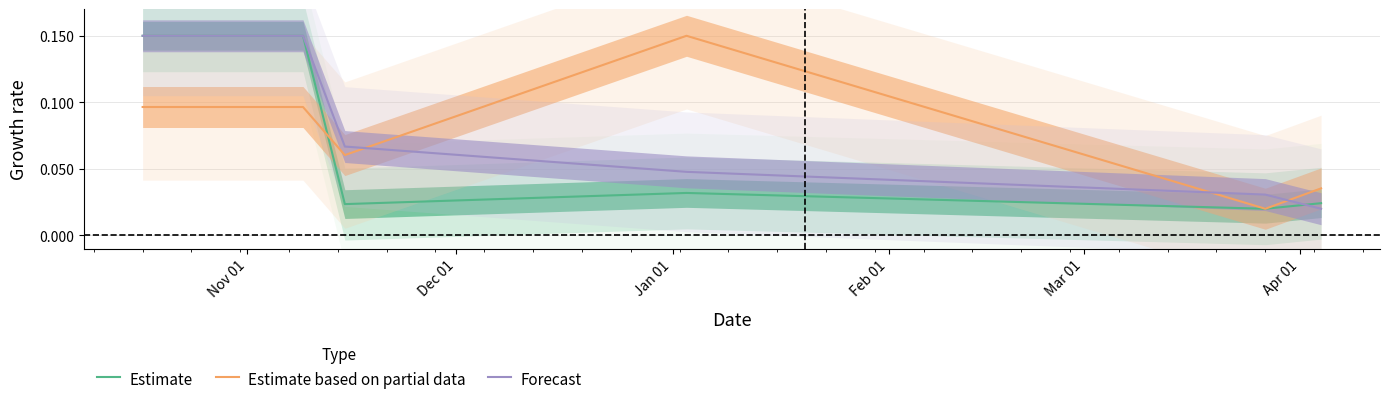

What is the difference between the second highest and second lowest values in the Estimate series?

0.1